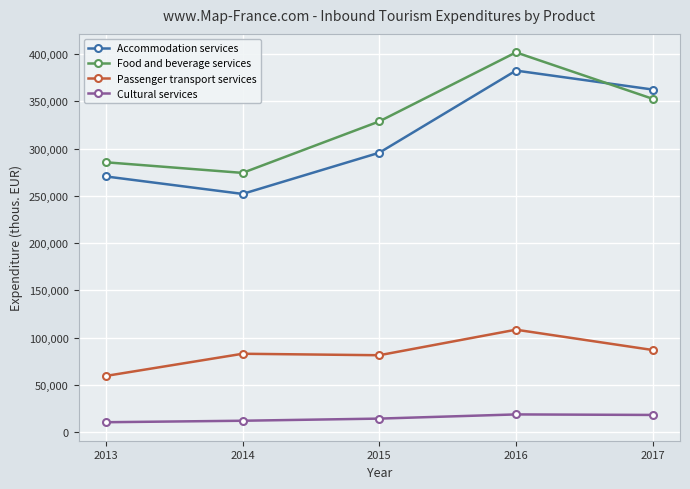

Which series changed the most between 2014 and 2015?

Food and beverage services